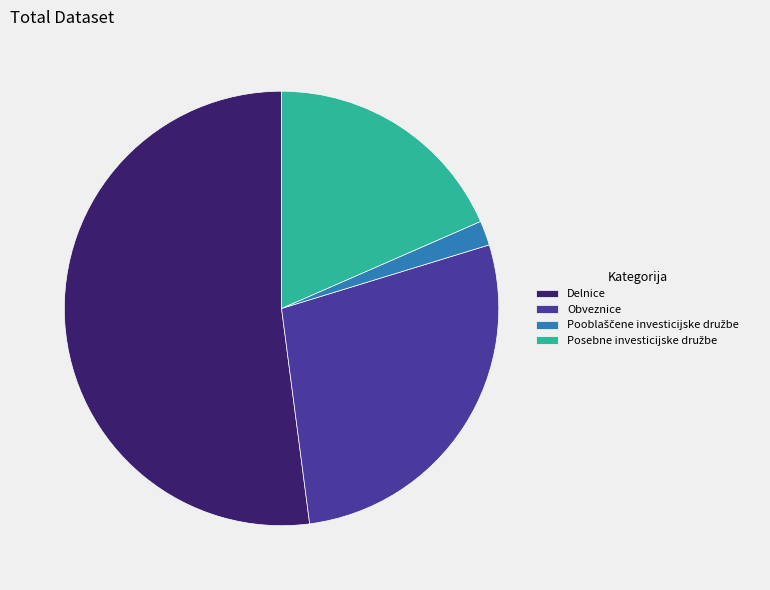

Do Obveznice and Delnice together represent more than half of the pie?

Yes